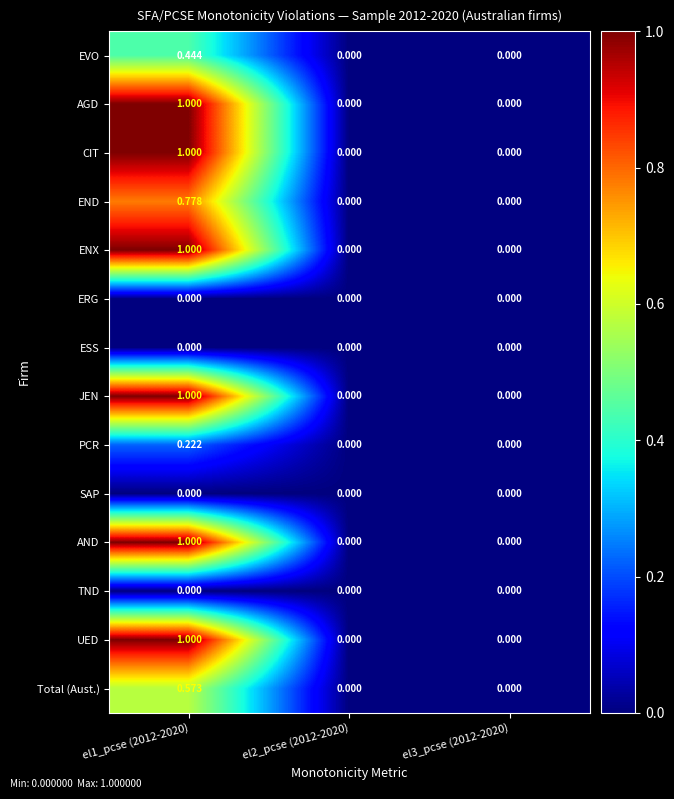

Reading left to right, list all the values displayed in this chart.

EVO: el1_pcse (2012-2020)=0.4	el2_pcse (2012-2020)=0.0	el3_pcse (2012-2020)=0.0
AGD: el1_pcse (2012-2020)=1.0	el2_pcse (2012-2020)=0.0	el3_pcse (2012-2020)=0.0
CIT: el1_pcse (2012-2020)=1.0	el2_pcse (2012-2020)=0.0	el3_pcse (2012-2020)=0.0
END: el1_pcse (2012-2020)=0.8	el2_pcse (2012-2020)=0.0	el3_pcse (2012-2020)=0.0
ENX: el1_pcse (2012-2020)=1.0	el2_pcse (2012-2020)=0.0	el3_pcse (2012-2020)=0.0
ERG: el1_pcse (2012-2020)=0.0	el2_pcse (2012-2020)=0.0	el3_pcse (2012-2020)=0.0
ESS: el1_pcse (2012-2020)=0.0	el2_pcse (2012-2020)=0.0	el3_pcse (2012-2020)=0.0
JEN: el1_pcse (2012-2020)=1.0	el2_pcse (2012-2020)=0.0	el3_pcse (2012-2020)=0.0
PCR: el1_pcse (2012-2020)=0.2	el2_pcse (2012-2020)=0.0	el3_pcse (2012-2020)=0.0
SAP: el1_pcse (2012-2020)=0.0	el2_pcse (2012-2020)=0.0	el3_pcse (2012-2020)=0.0
AND: el1_pcse (2012-2020)=1.0	el2_pcse (2012-2020)=0.0	el3_pcse (2012-2020)=0.0
TND: el1_pcse (2012-2020)=0.0	el2_pcse (2012-2020)=0.0	el3_pcse (2012-2020)=0.0
UED: el1_pcse (2012-2020)=1.0	el2_pcse (2012-2020)=0.0	el3_pcse (2012-2020)=0.0
Total (Aust.): el1_pcse (2012-2020)=0.6	el2_pcse (2012-2020)=0.0	el3_pcse (2012-2020)=0.0